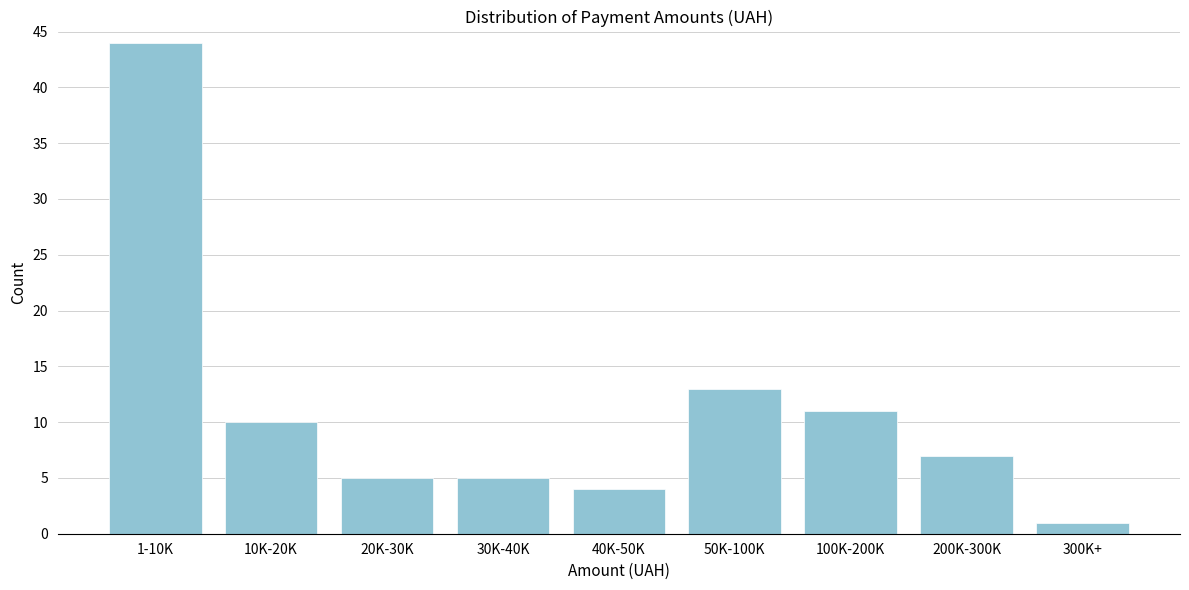

Reading left to right, list all the values displayed in this chart.

44	10	5	5	4	13	11	7	1